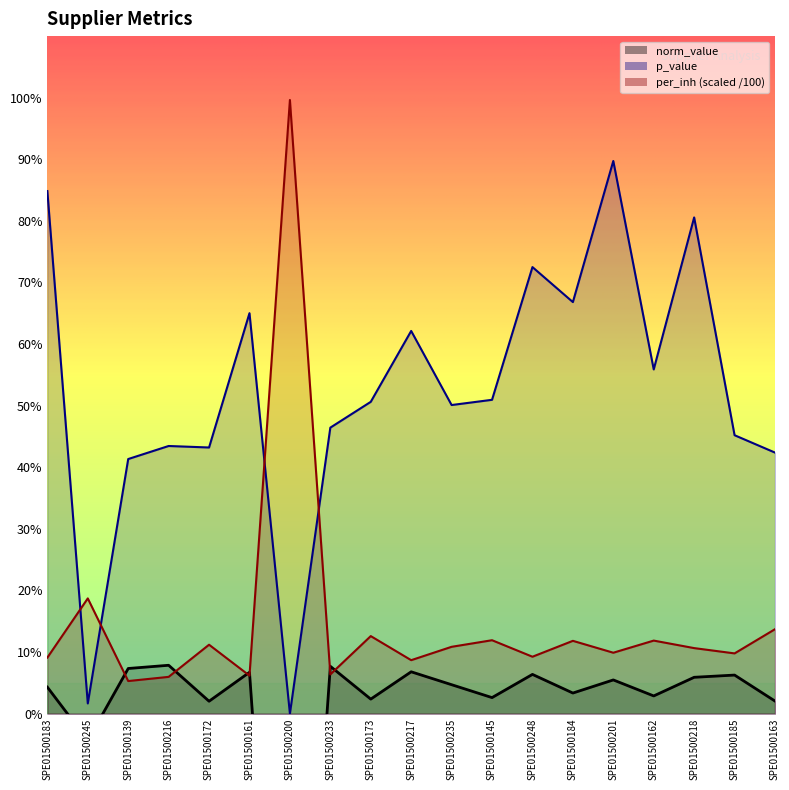

Reading left to right, list all the values displayed in this chart.

norm_value: 0.0	-0.0	0.1	0.1	0.0	0.1	-0.8	0.1	0.0	0.1	0.0	0.0	0.1	0.0	0.1	0.0	0.1	0.1	0.0
per_inh: 0.1	0.2	0.1	0.1	0.1	0.1	1.0	0.1	0.1	0.1	0.1	0.1	0.1	0.1	0.1	0.1	0.1	0.1	0.1
p_value: 0.8	0.0	0.4	0.4	0.4	0.7	0.0	0.5	0.5	0.6	0.5	0.5	0.7	0.7	0.9	0.6	0.8	0.5	0.4